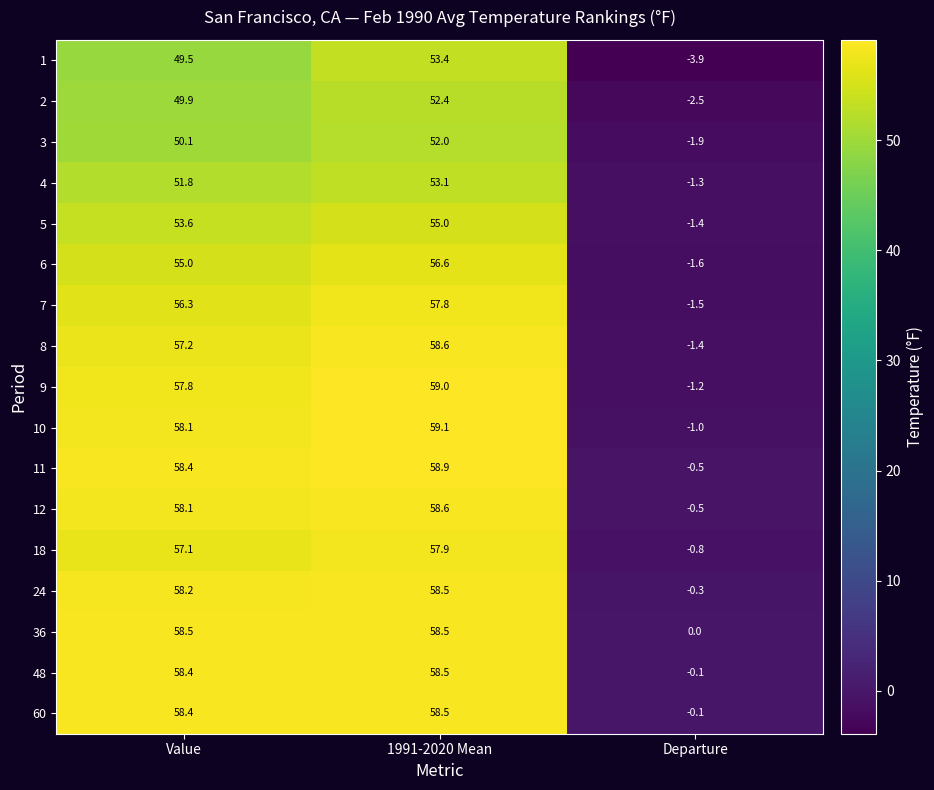

What is the smallest value displayed?

-3.9